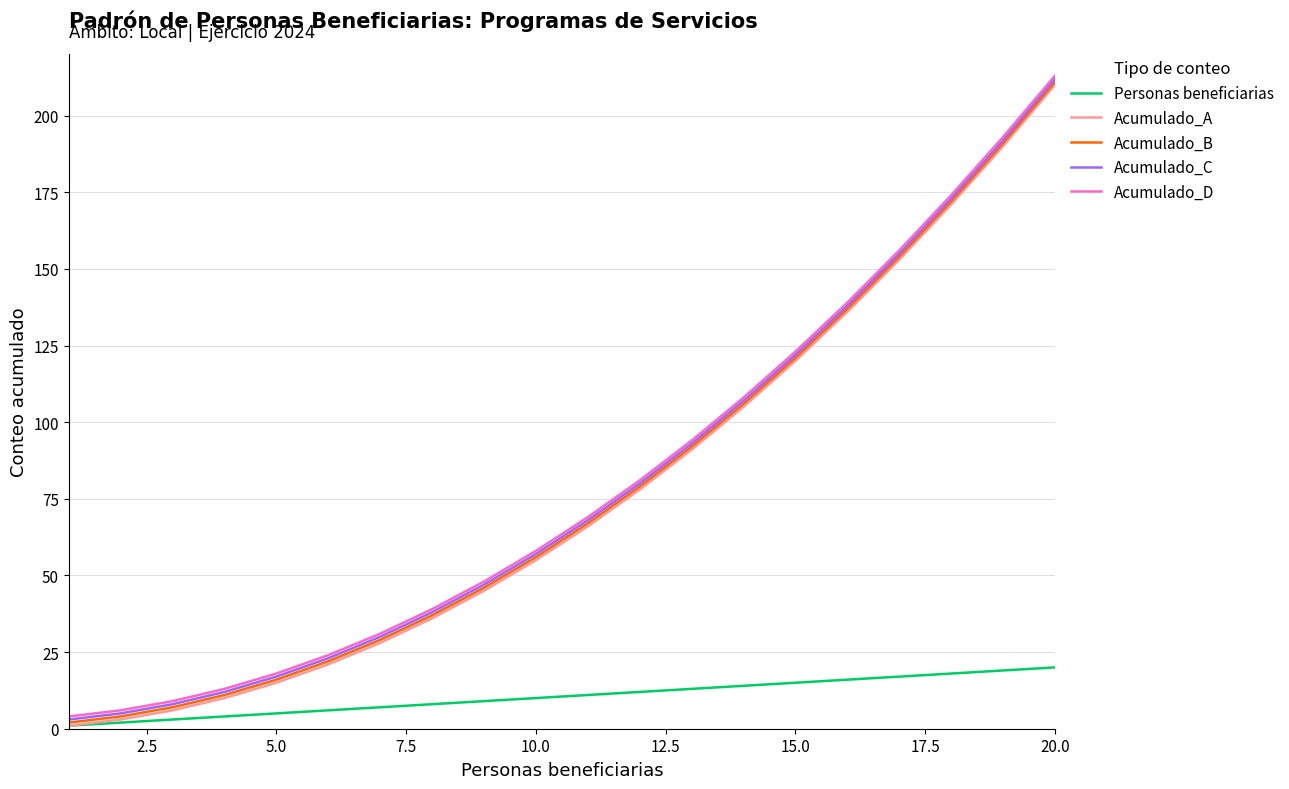

True or false: Acumulado_A has more than 2 interior local peaks.

False